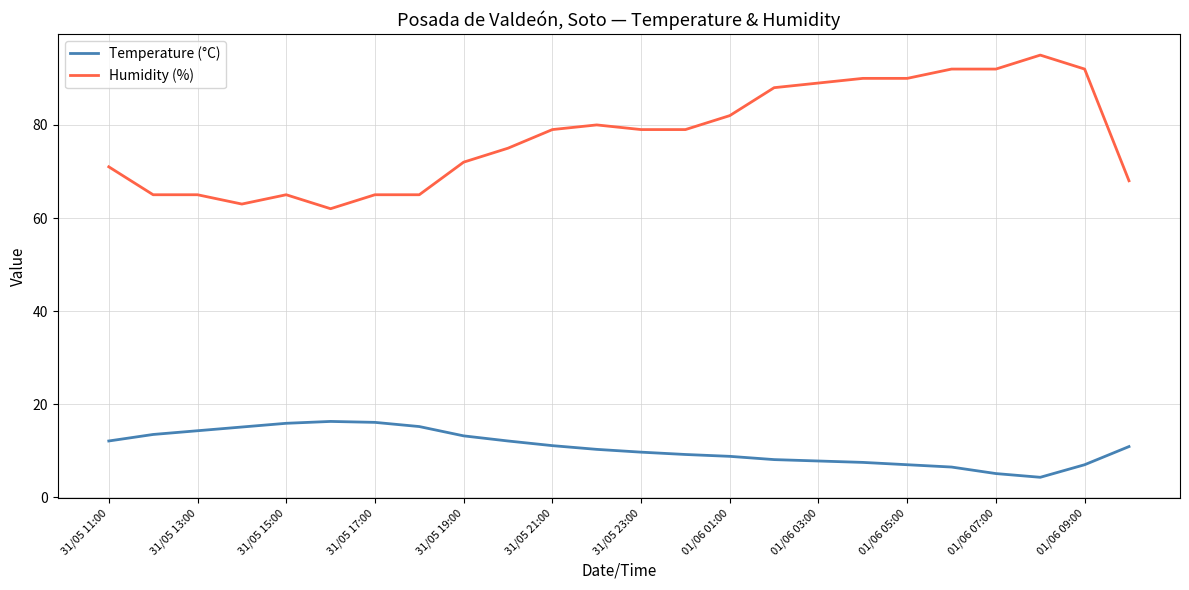

How many categories are shown in the chart?

24